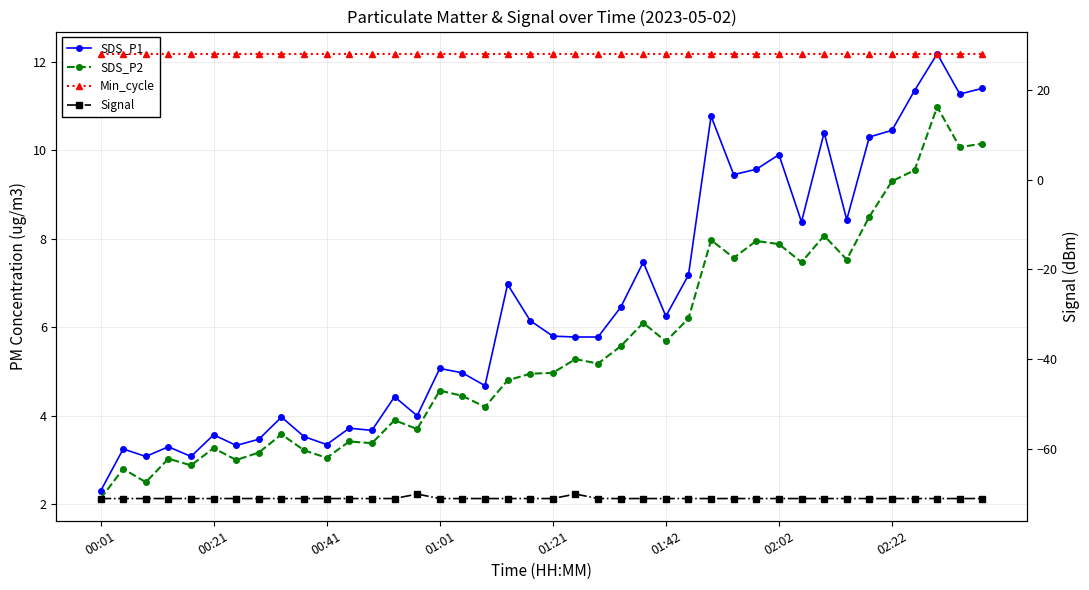

At which label does SDS_P1 first exceed 5?

01:01